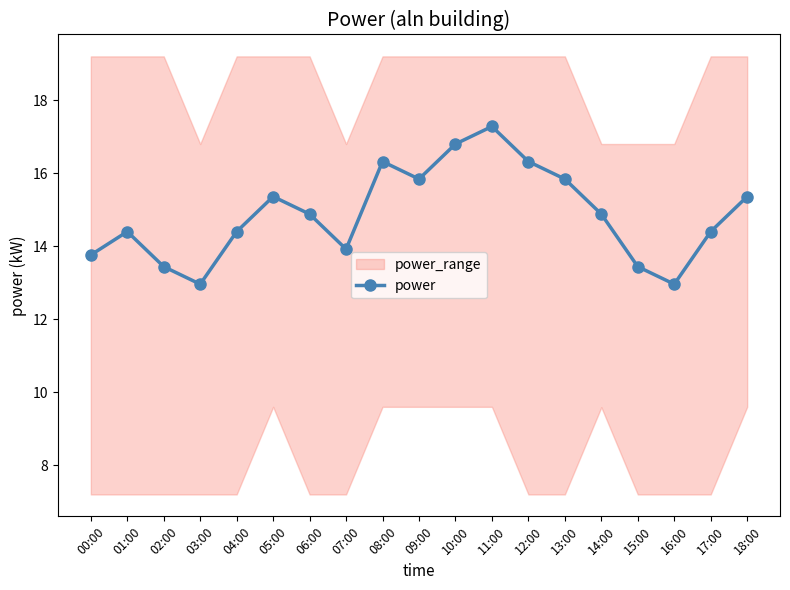

What position from the right is 14:00?

5